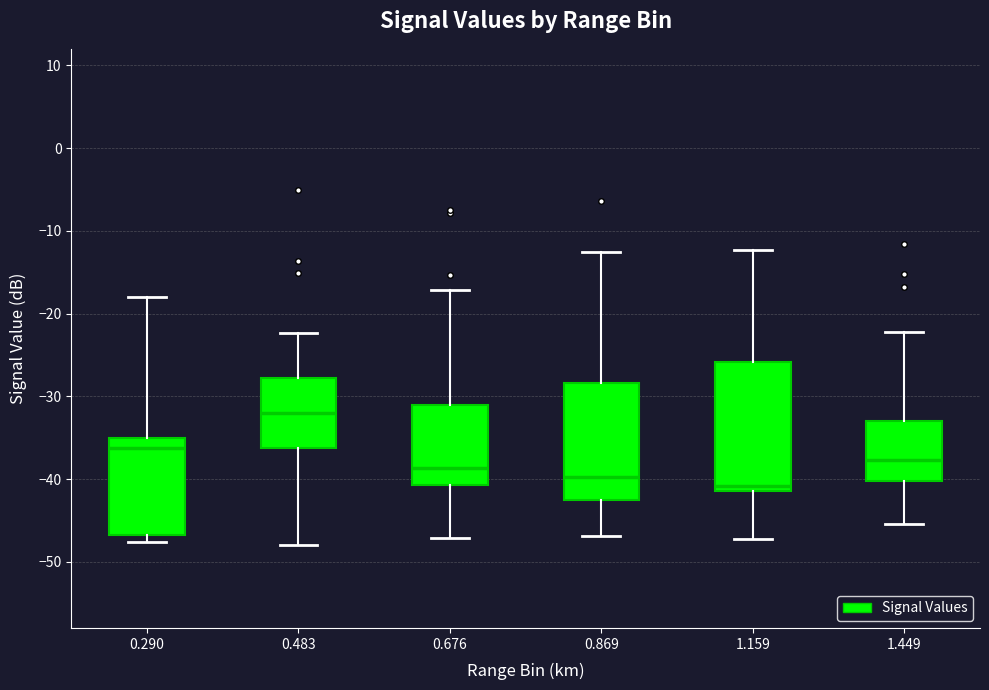

Comparing the boxes themselves (not the whiskers), which one is the tallest?

1.159